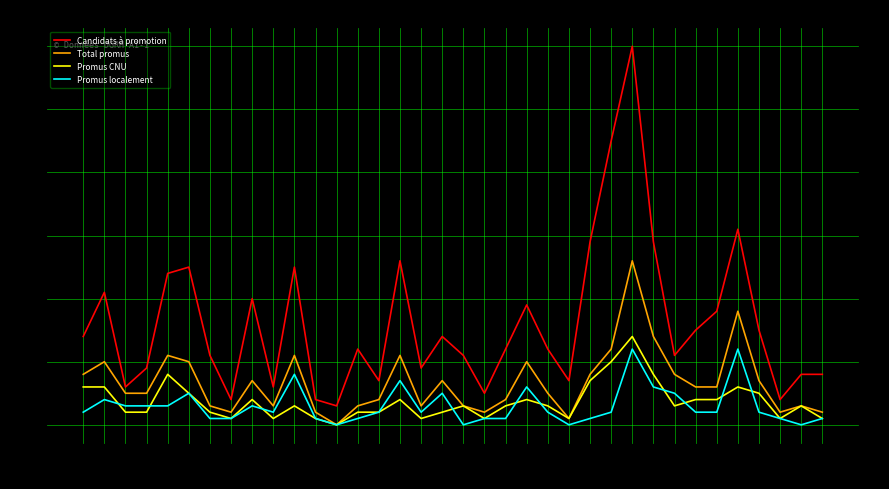

Where is Total promus nearest to the value 13?

26